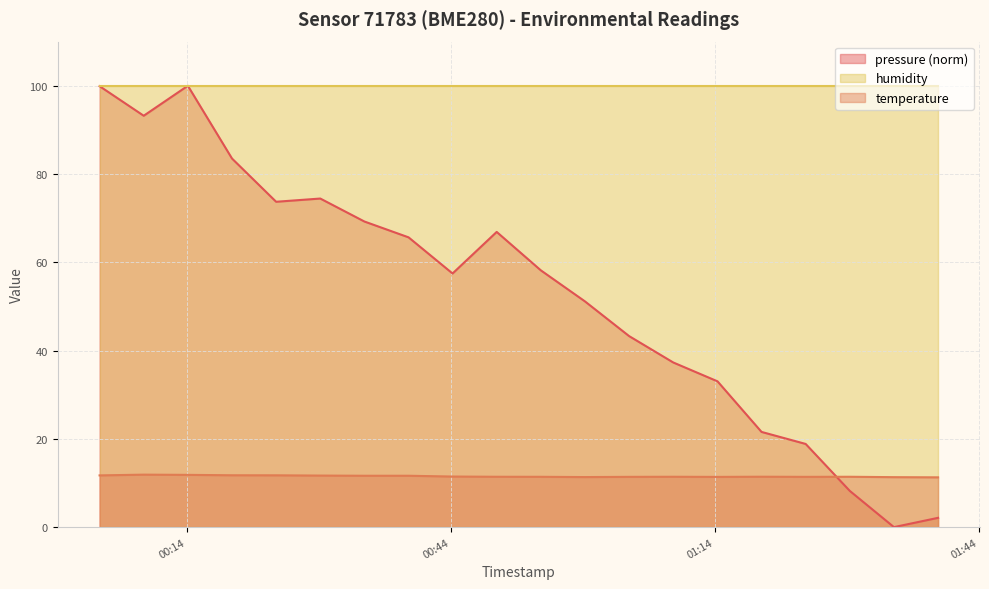

At which category does pressure reach its first local valley?

2023-10-31T00:09:07